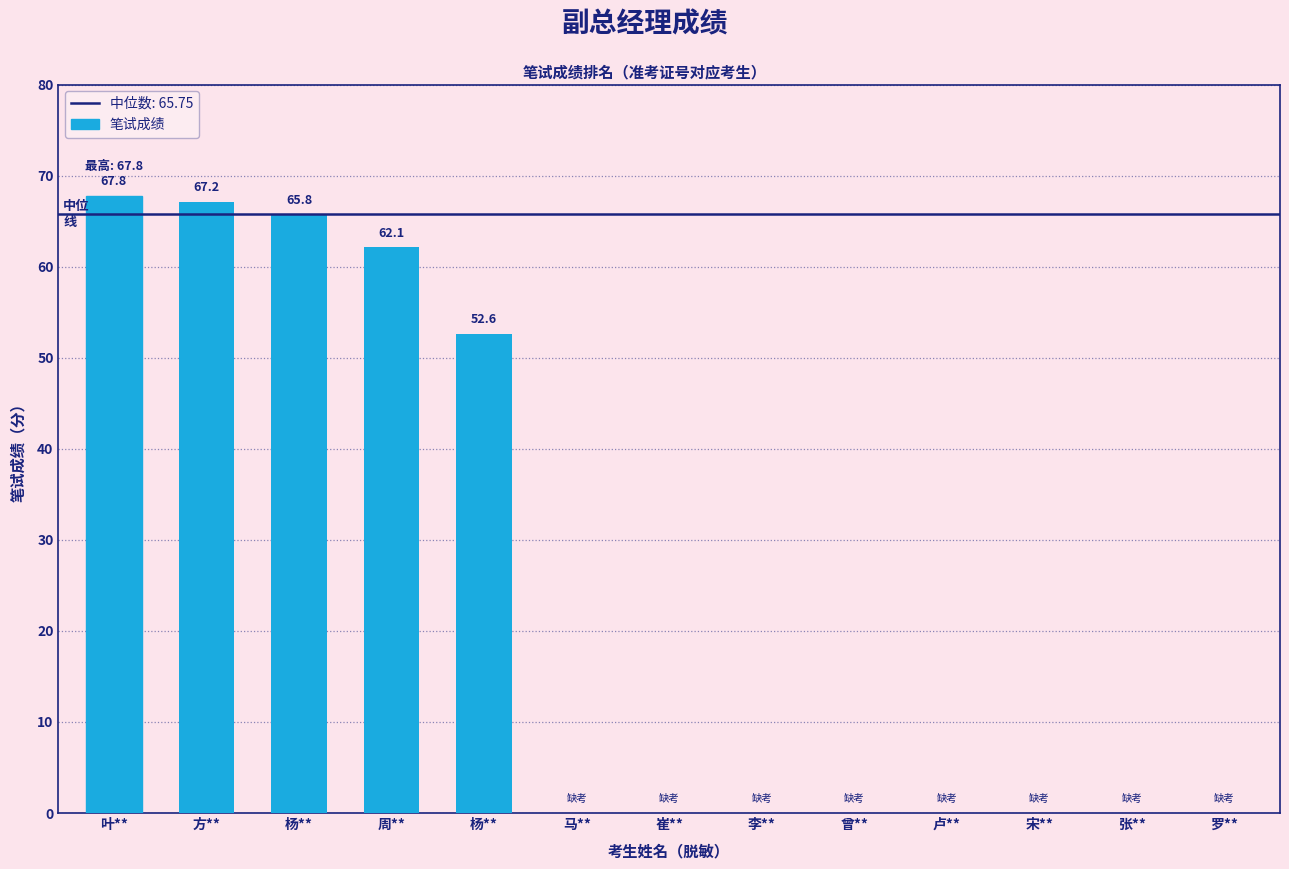

What is the change in value from 周** to 罗**?

-62.1